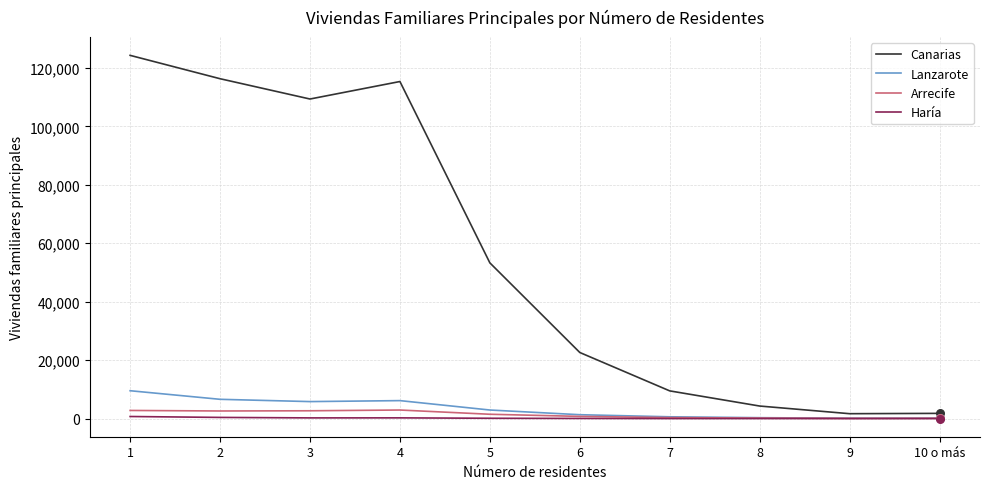

Which series has the widest spread of values?

Canarias